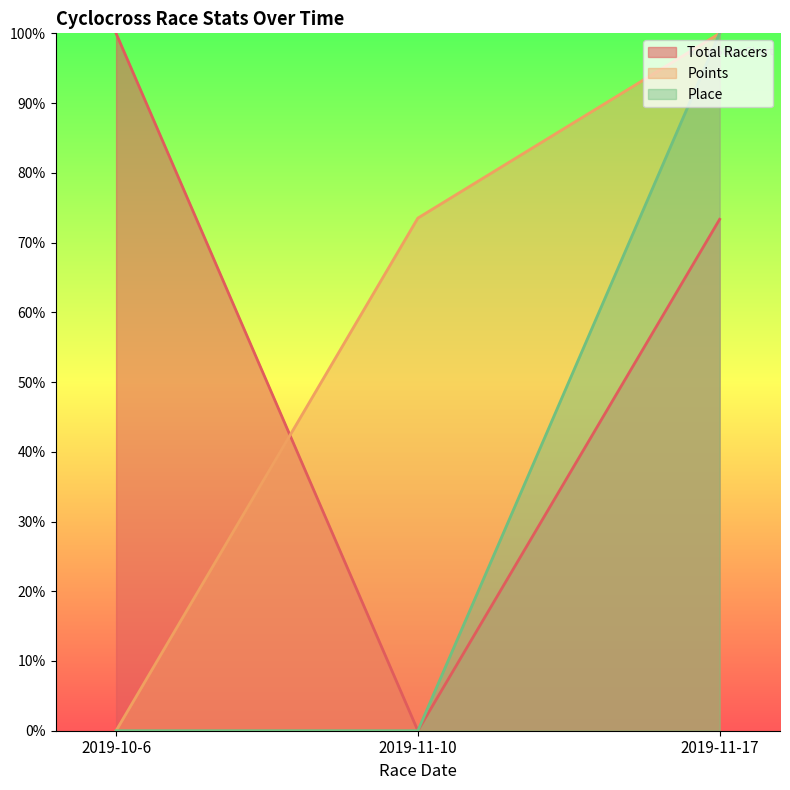

Is the value of Total Racers at 2019-11-17 greater than the value of Place at 2019-11-17?

No